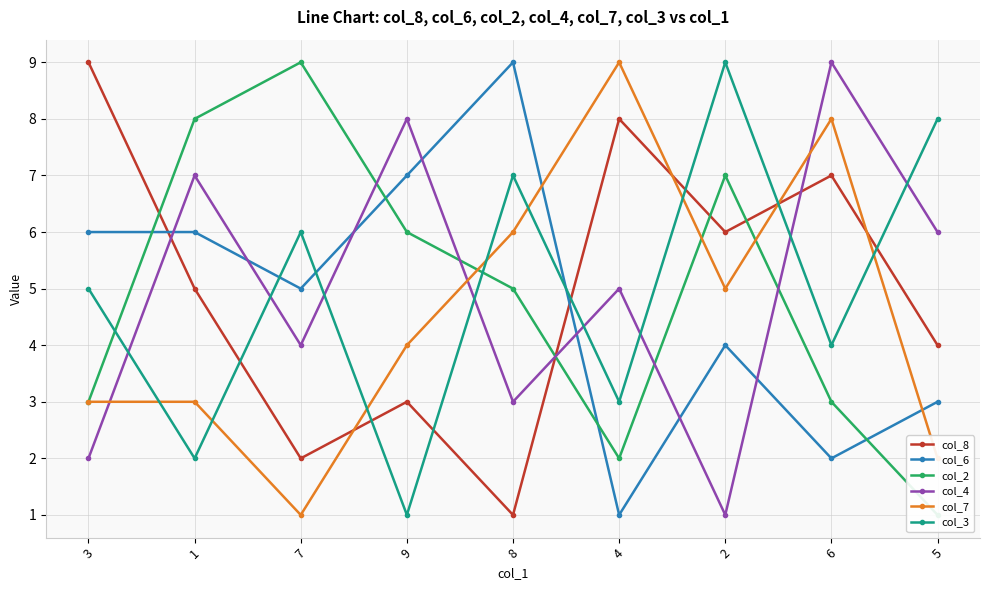

Reading left to right, extract all data points from this chart.

col_8: 9	5	2	3	1	8	6	7	4
col_6: 6	6	5	7	9	1	4	2	3
col_2: 3	8	9	6	5	2	7	3	1
col_4: 2	7	4	8	3	5	1	9	6
col_7: 3	3	1	4	6	9	5	8	2
col_3: 5	2	6	1	7	3	9	4	8